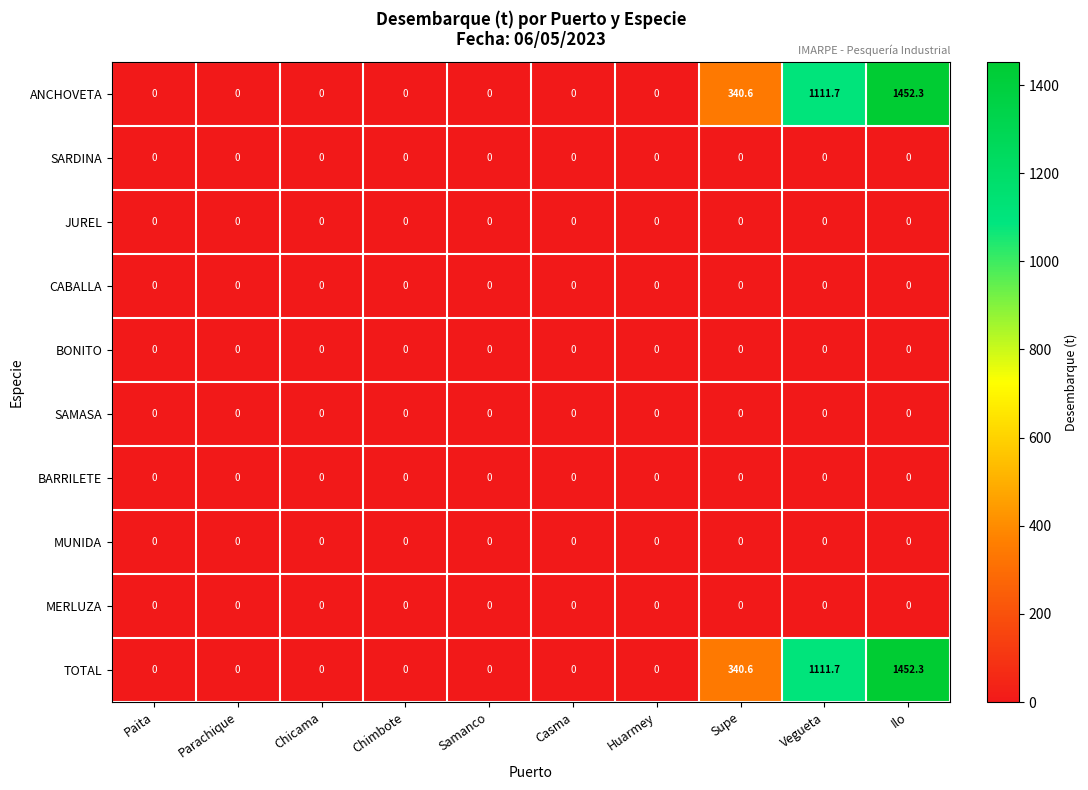

What is the average value of the ANCHOVETA series?

290.5